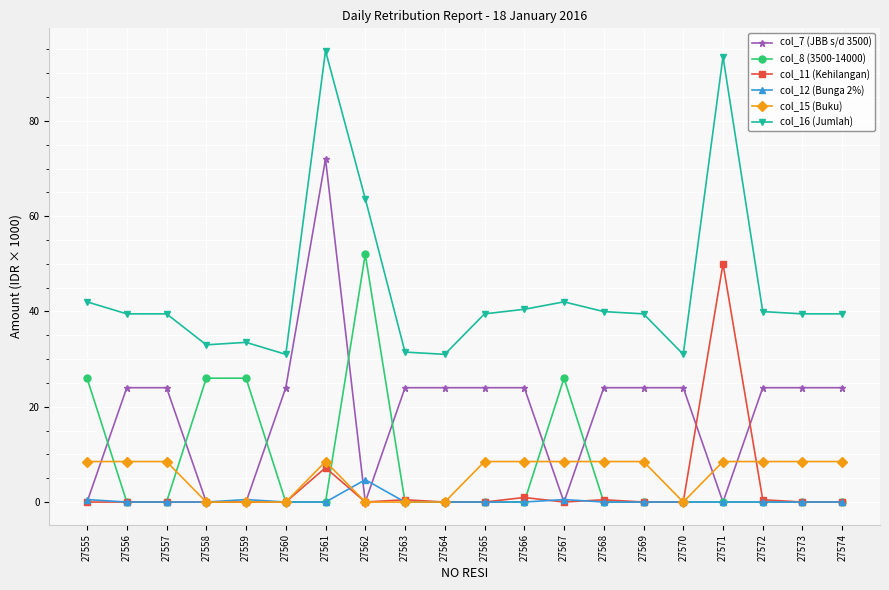

What is the average value of the col_15 (Buku) series?

5.5